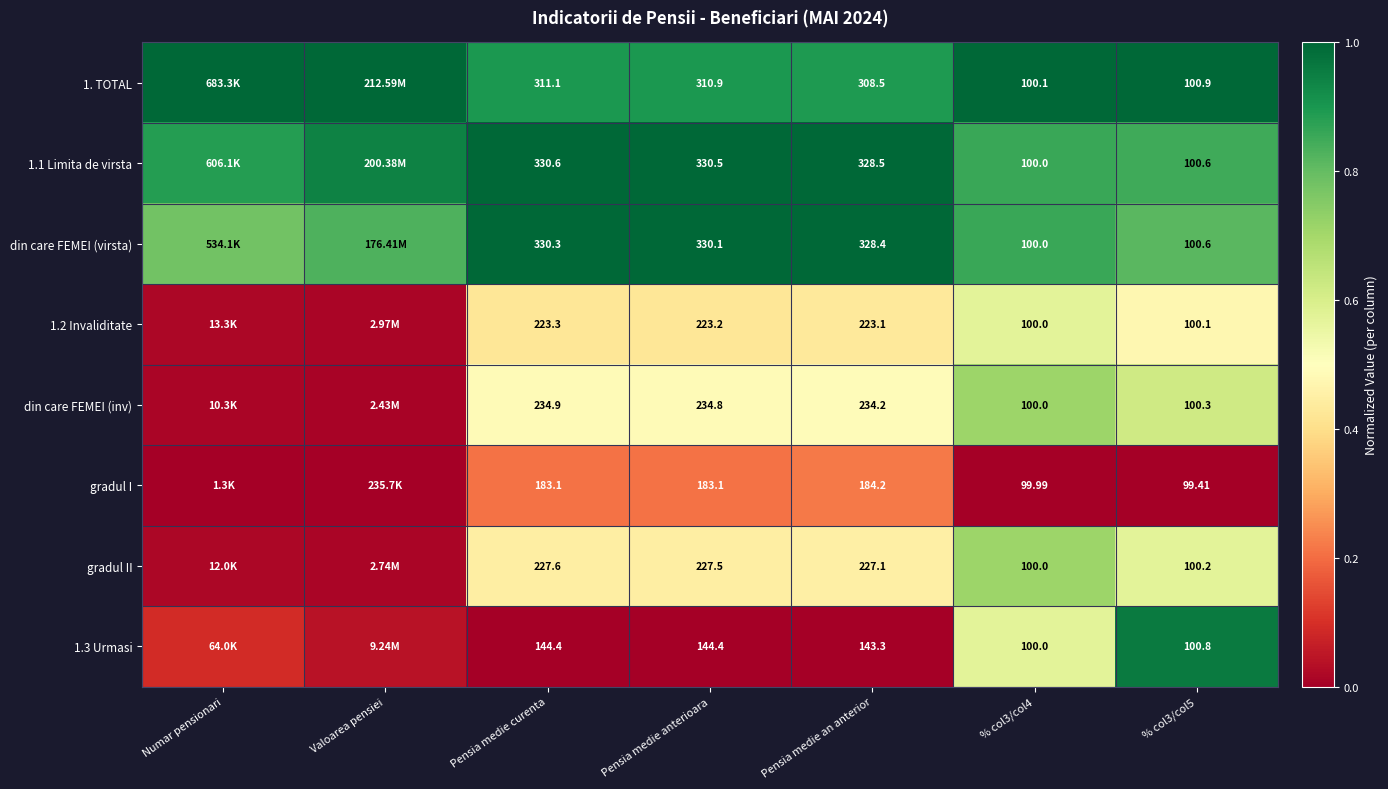

List the series in order of their peak value, lowest first.

gradul I, 1.2 Invaliditate, din care FEMEI (inv), gradul II, 1.3 Urmasi, din care FEMEI (virsta), 1. TOTAL, 1.1 Limita de virsta